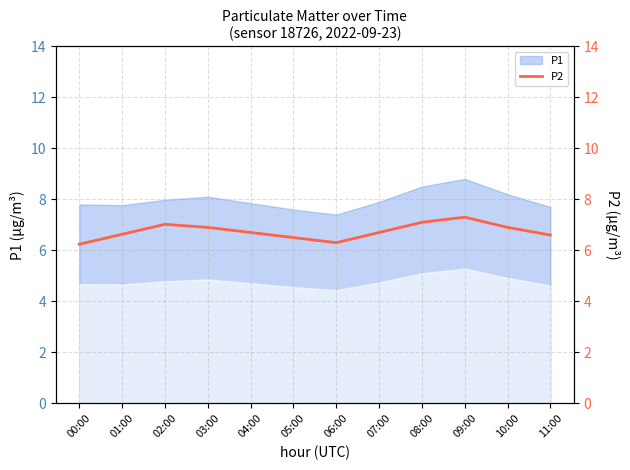

Which has a higher value, 01:00 or 11:00?

01:00